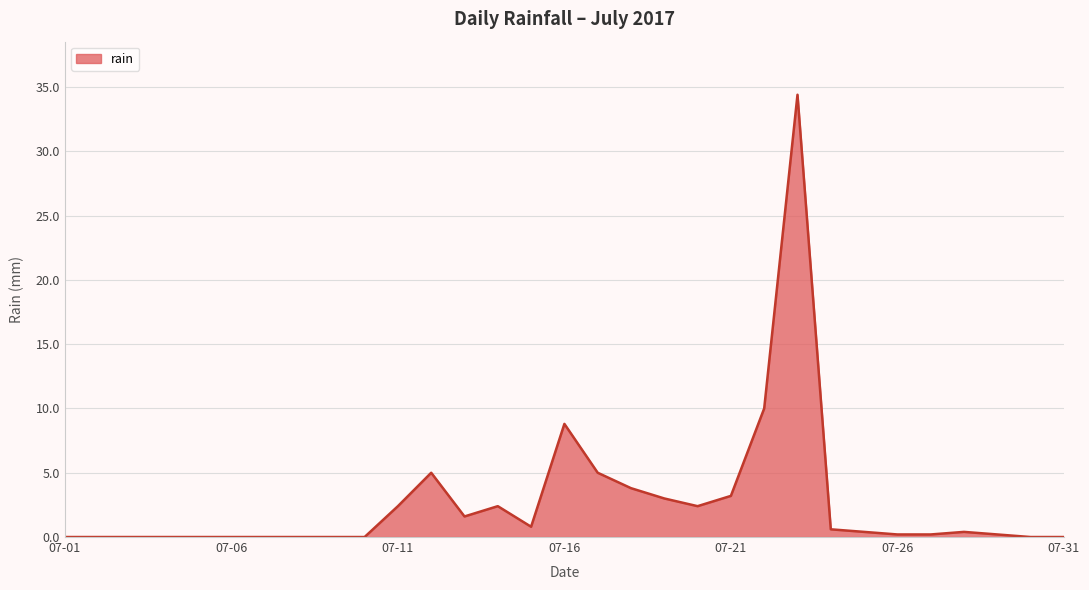

What is the greatest value displayed?

34.4